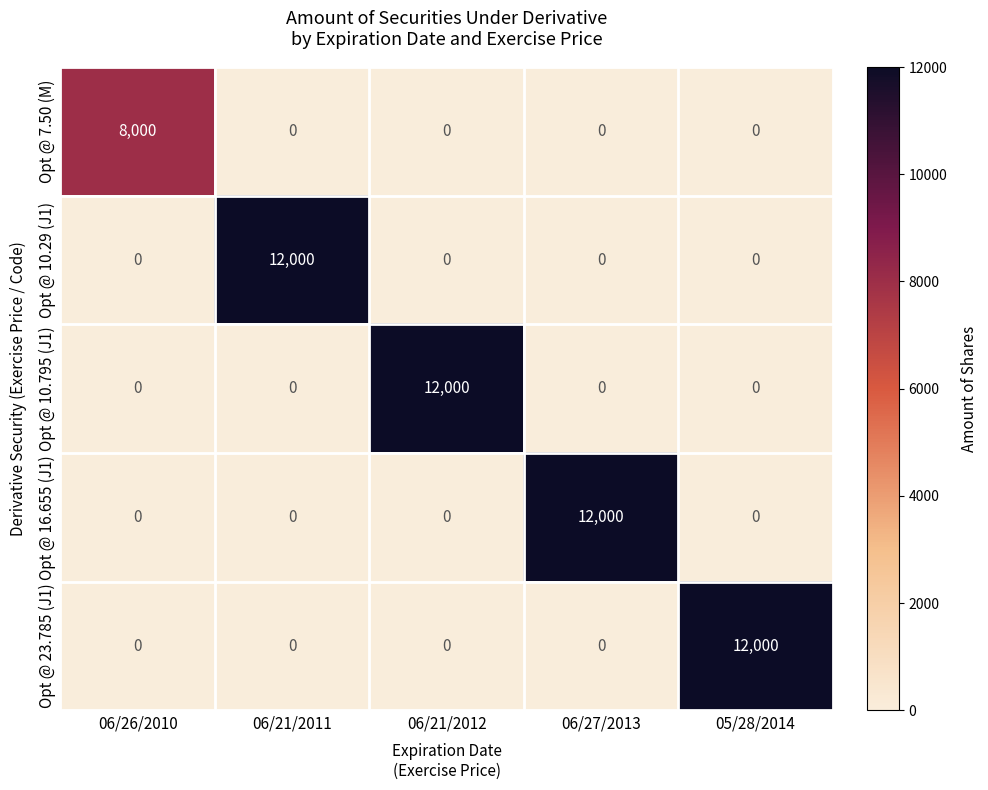

What is the sum of all Opt @ 10.795 (J1) values?

12000